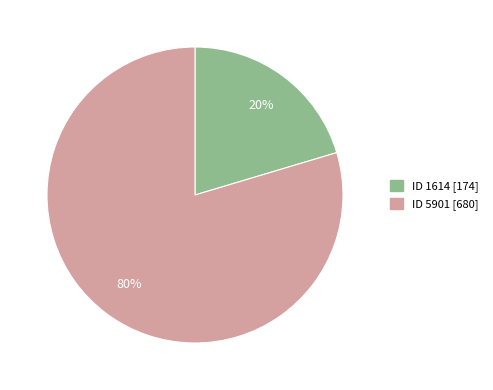

To the nearest percent, what is the average slice percentage?

50%